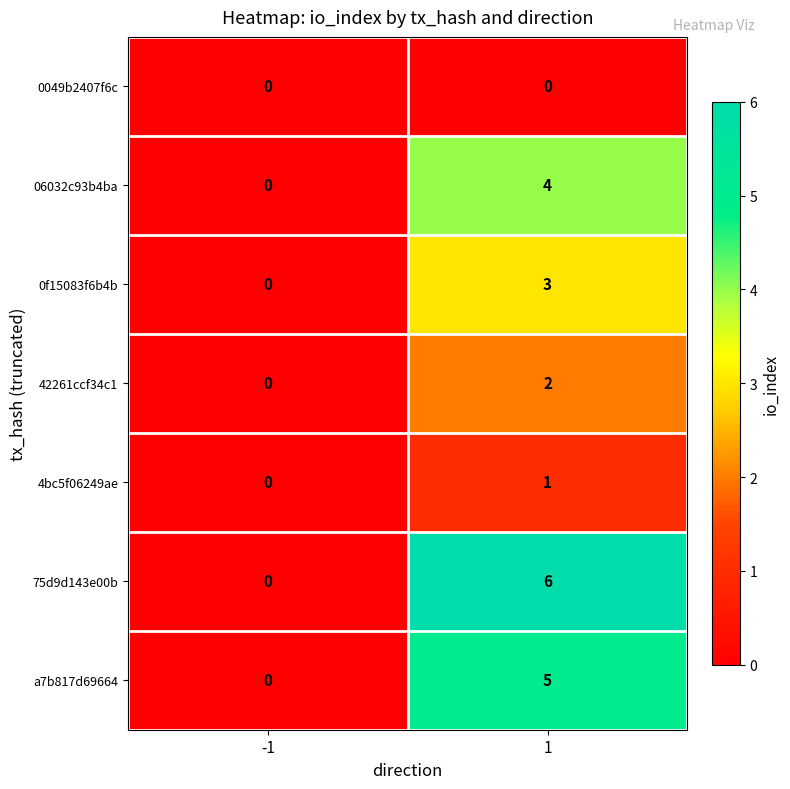

Rank the series at 1 from highest to lowest value.

75d9d143e00b, a7b817d69664, 06032c93b4ba, 0f15083f6b4b, 42261ccf34c1, 4bc5f06249ae, 0049b2407f6c